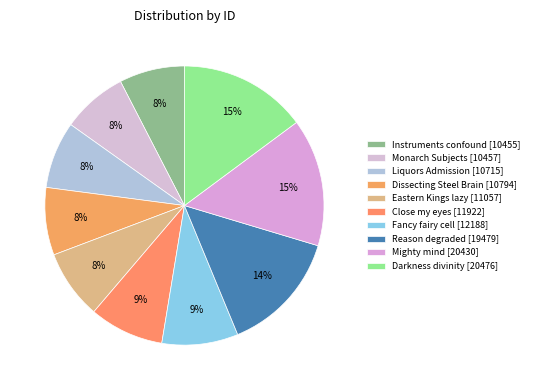

What is the smallest slice in the pie chart?

Instruments confound